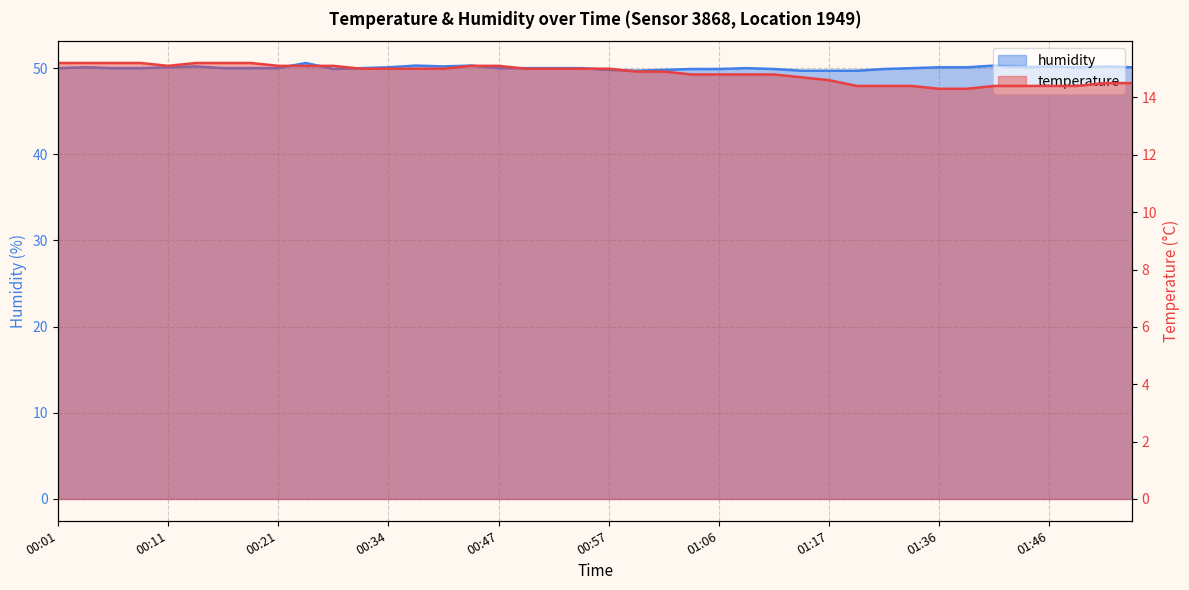

What are all the series names shown in the legend?

temperature, humidity